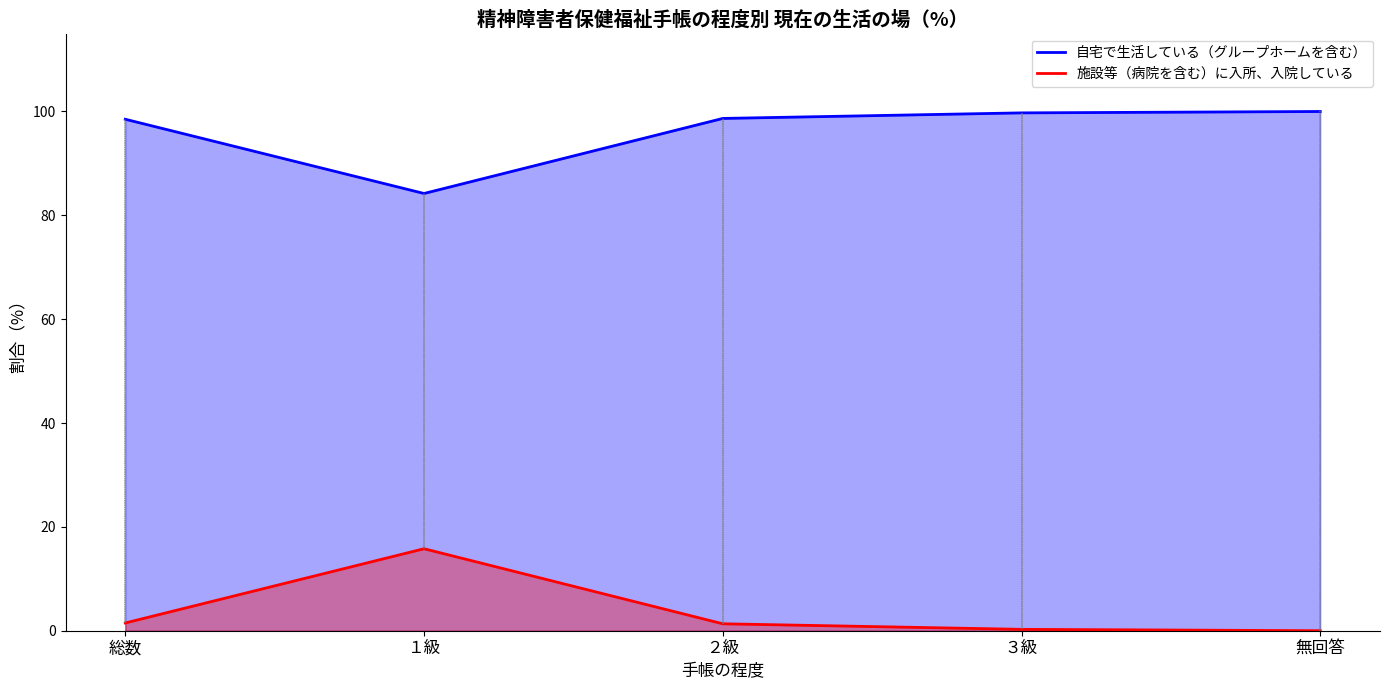

At which category does the chart reach its peak across all series?

無回答